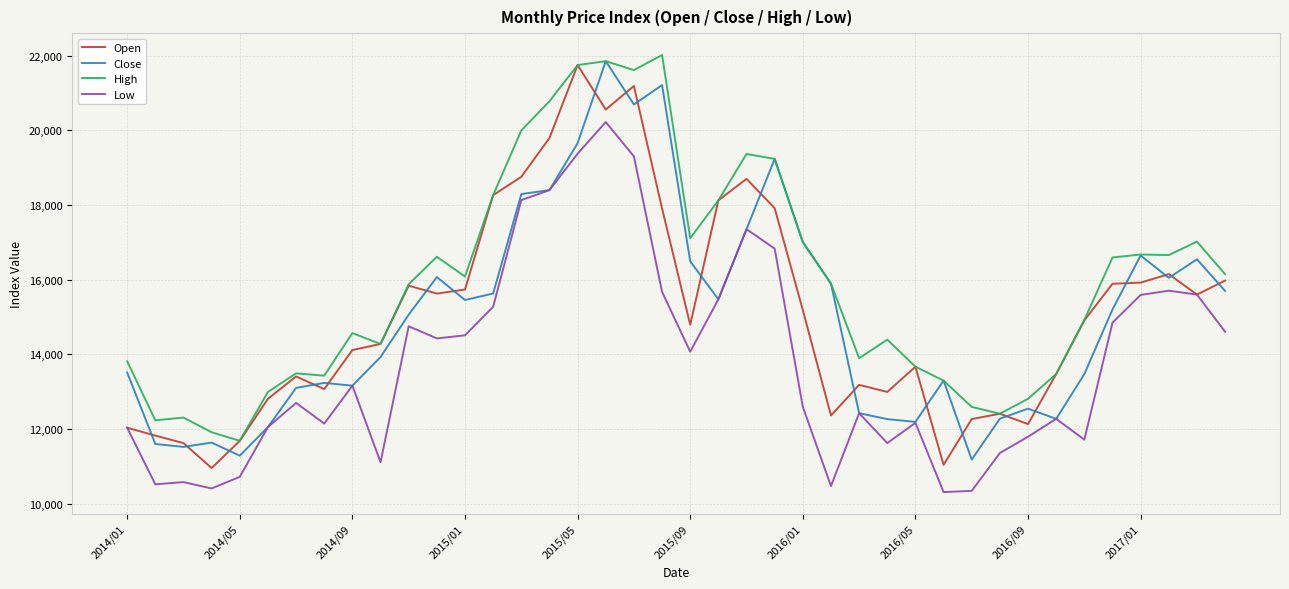

Which series has the largest total across all categories?

High